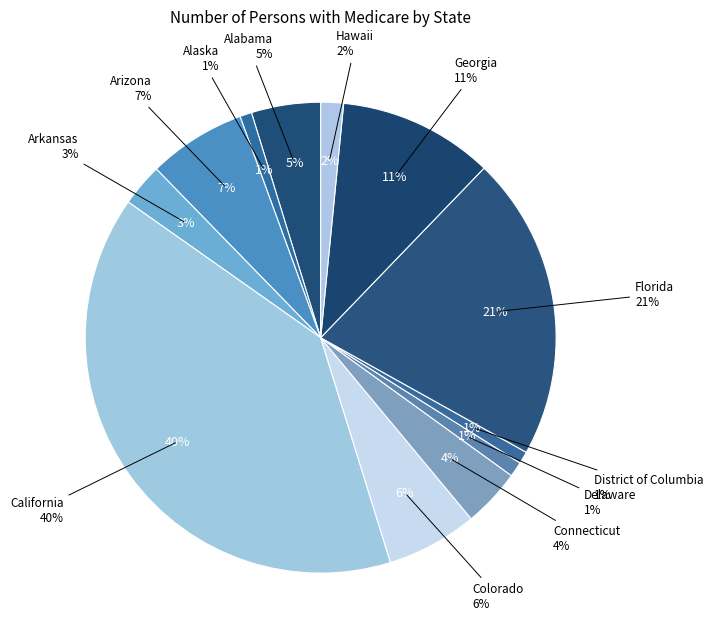

Combined, what portion of the pie is Arizona and Arkansas?

9.7%